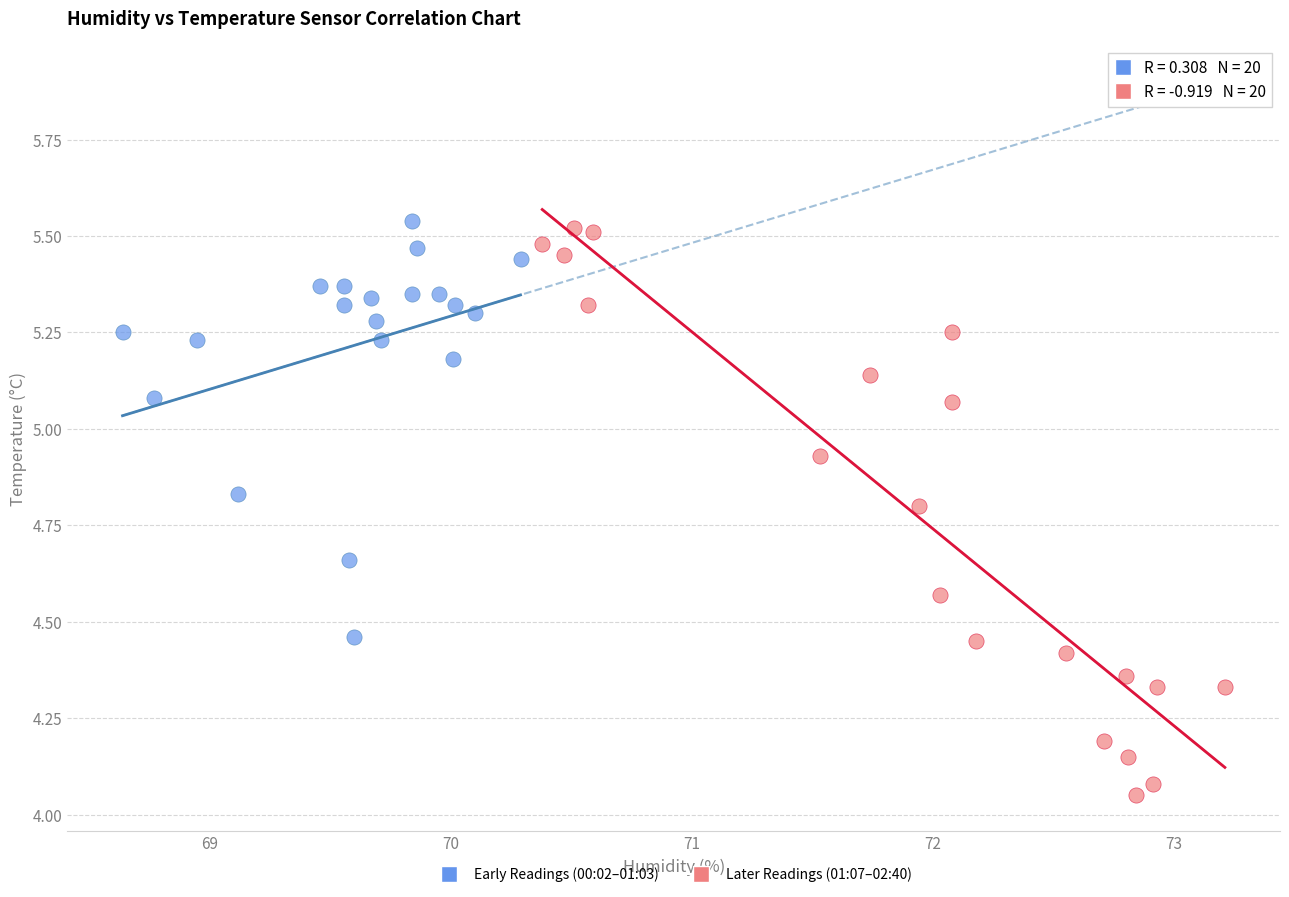

What are all the series names shown in the legend?

Early Readings (00:02–01:03), Later Readings (01:07–02:40)